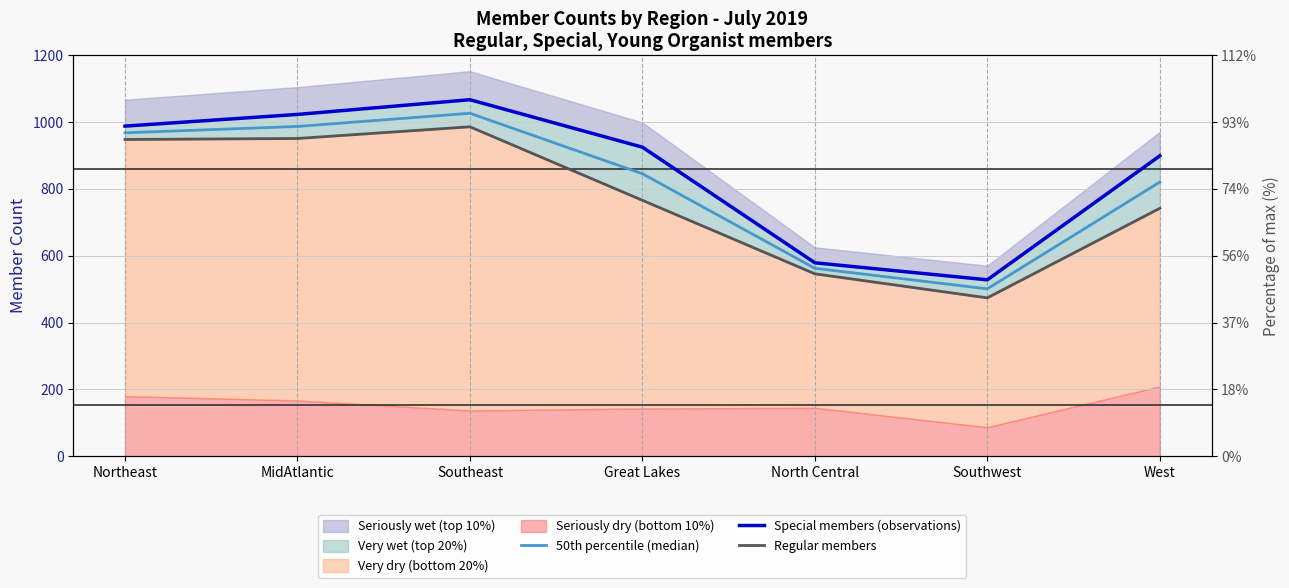

Where is the first local minimum for Regular members?

Southwest